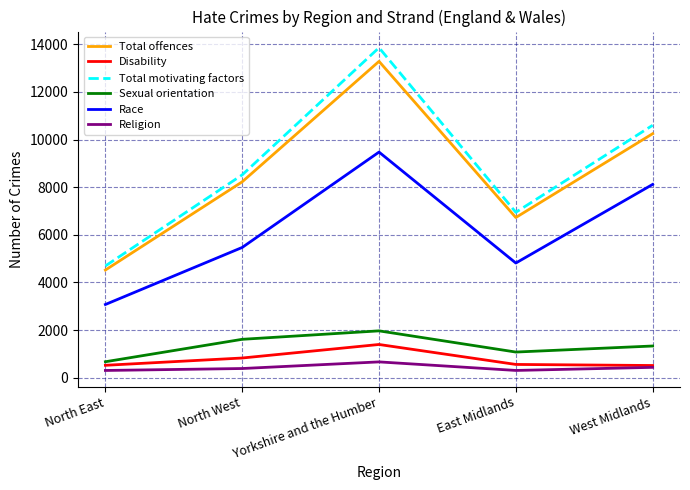

What is the difference between the Race values at West Midlands and North East?

5041